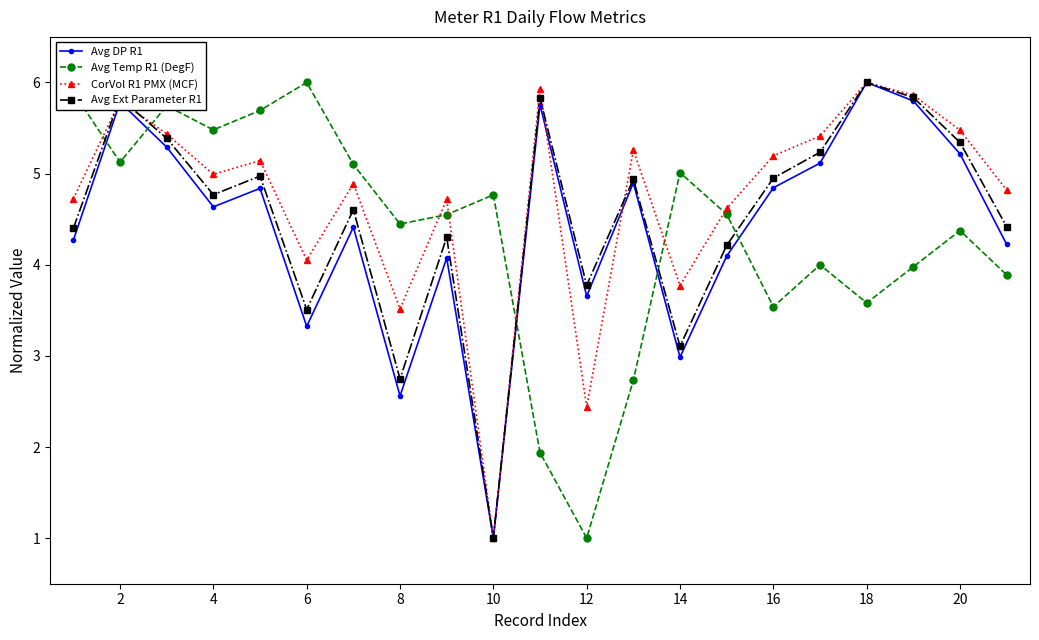

Which series has the largest total across all categories?

CorVol R1 PMX (MCF)